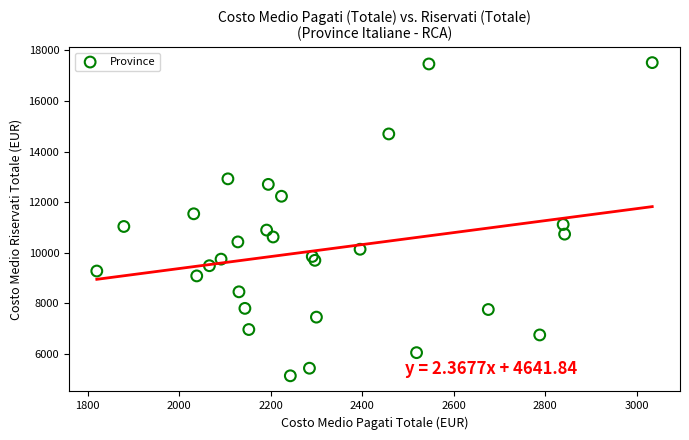

What is the range of X values (max minus min)?

1213.3